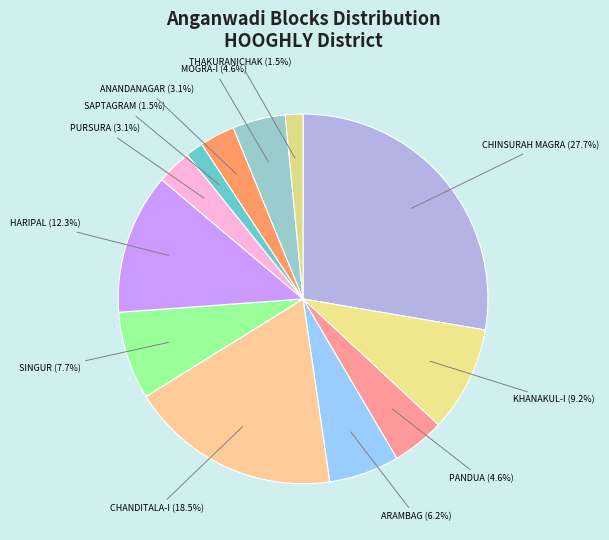

How many slices are in this pie chart?

12